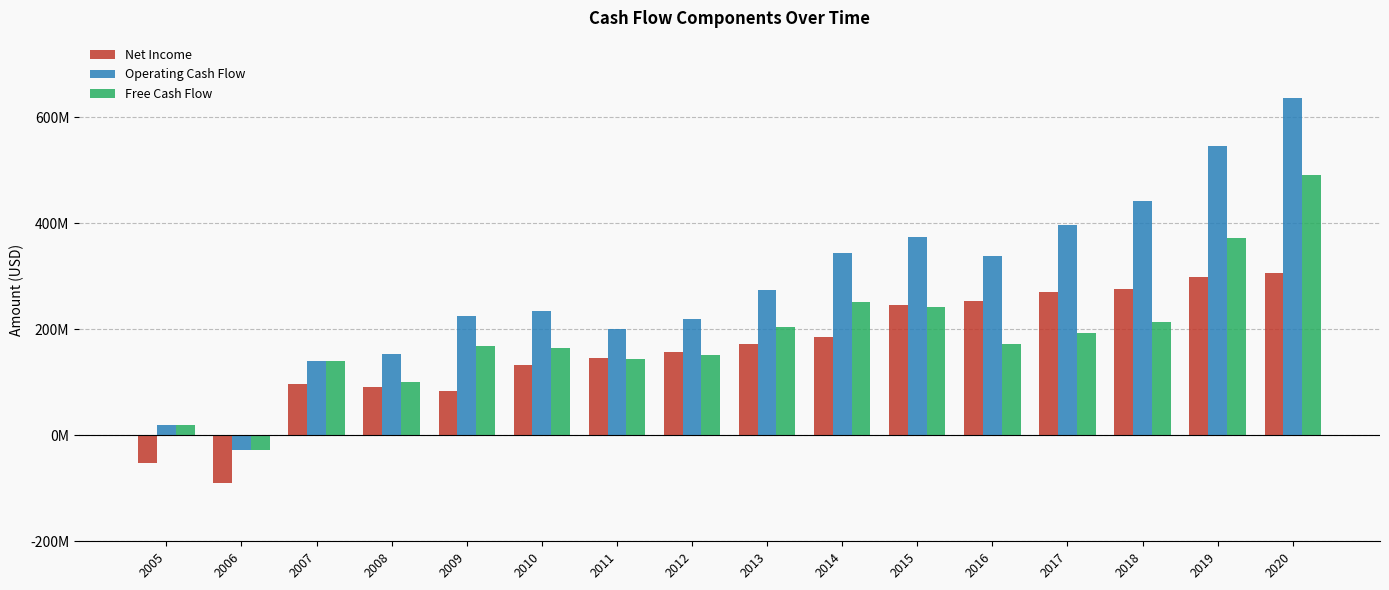

Reading right to left, transcribe all the data shown in this chart.

Net Income: 2020=306873000	2019=298308000	2018=275330000	2017=270270000	2016=252710000	2015=246778000	2014=185000000	2013=172335000	2012=157492000	2011=146535000	2010=133500000	2009=84349000	2008=90386000	2007=97436000	2006=-89848000	2005=-52406000
Operating Cash Flow: 2020=635681000	2019=546766000	2018=441785000	2017=396184000	2016=338771000	2015=375179000	2014=343214000	2013=274784000	2012=219503000	2011=200908000	2010=235075000	2009=225690000	2008=153098000	2007=140631000	2006=-27892000	2005=20222000
Free Cash Flow: 2020=491640000	2019=372361000	2018=213661000	2017=193017000	2016=173155000	2015=242464000	2014=251645000	2013=204668000	2012=152060000	2011=143683000	2010=164554000	2009=169017000	2008=100565000	2007=140631000	2006=-27892000	2005=20222000